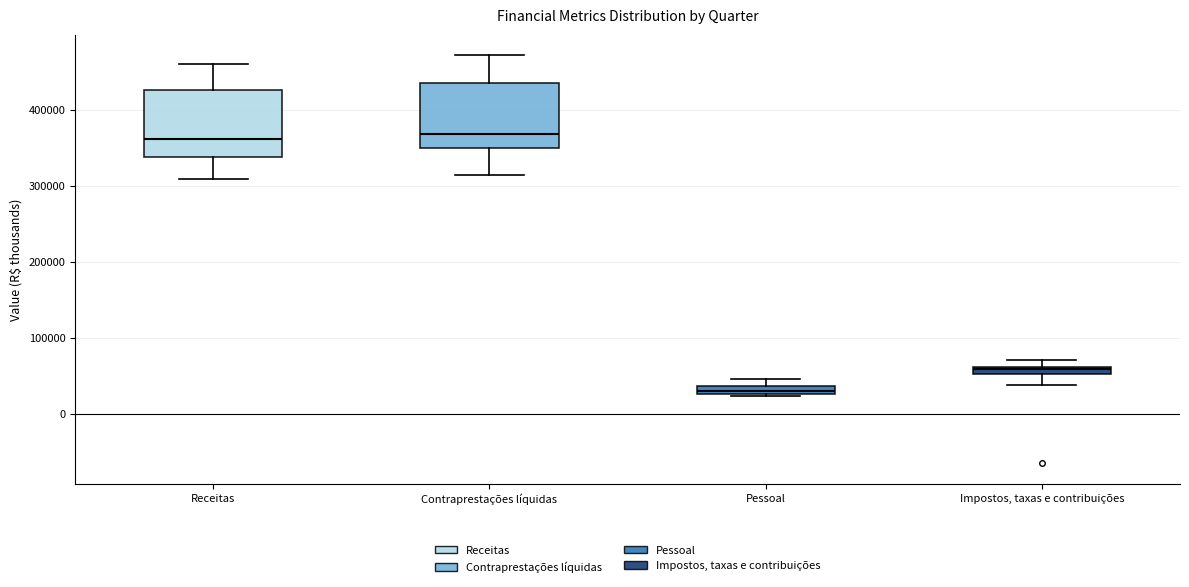

Which box has the lowest median line?

Pessoal